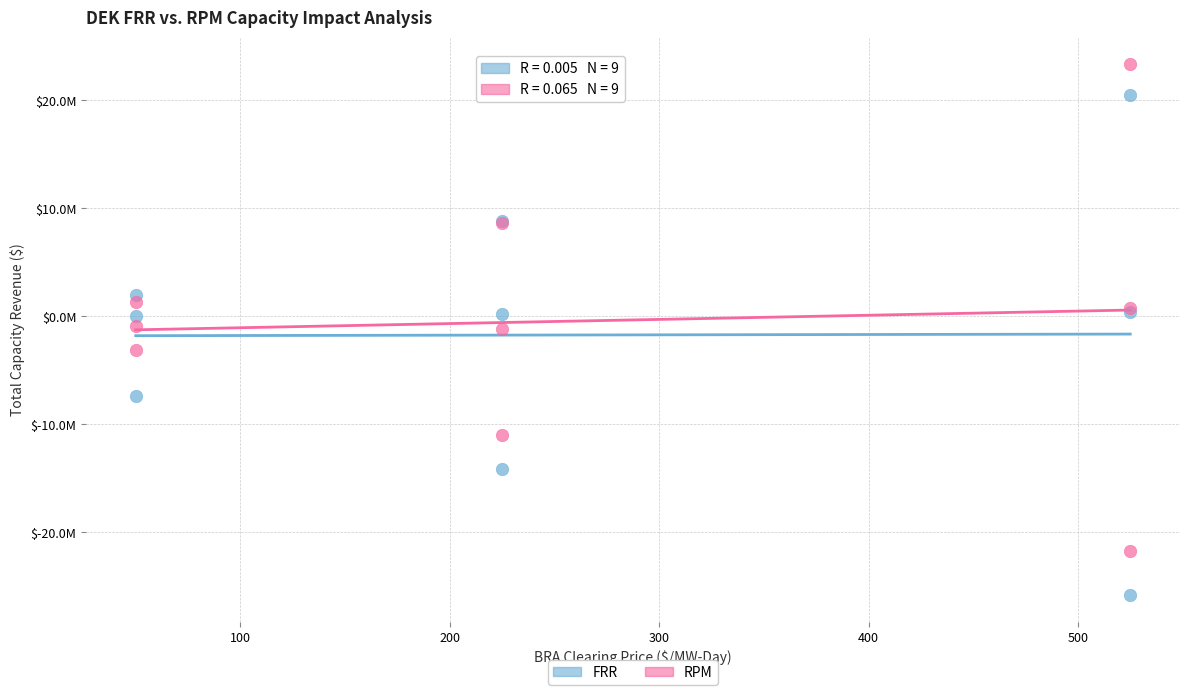

What are all the series names shown in the legend?

FRR, RPM